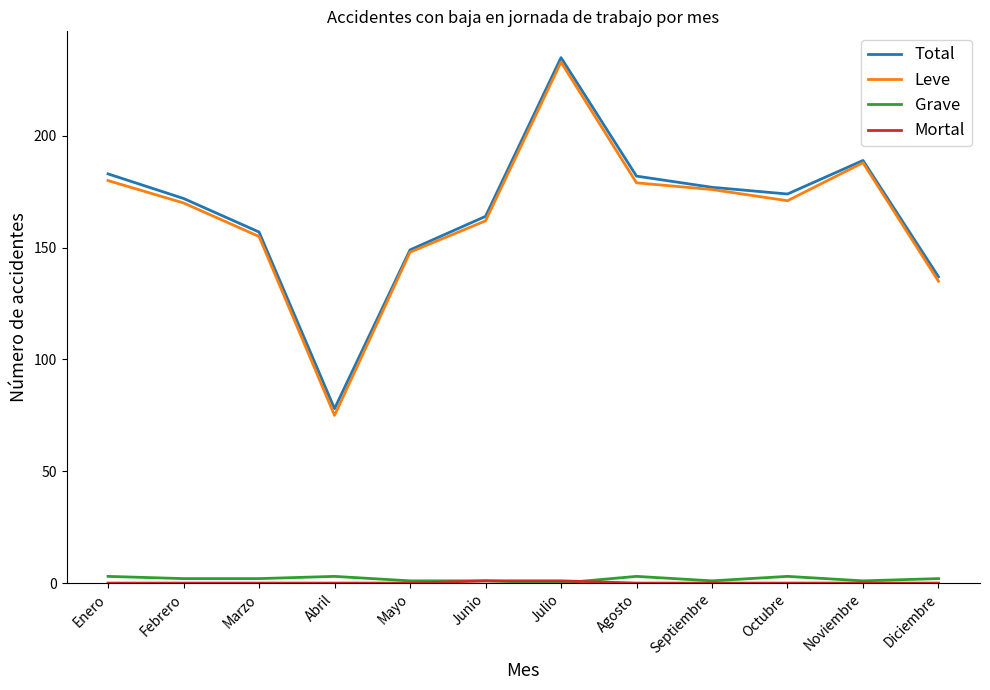

Which series changed the most between Marzo and Septiembre?

Leve